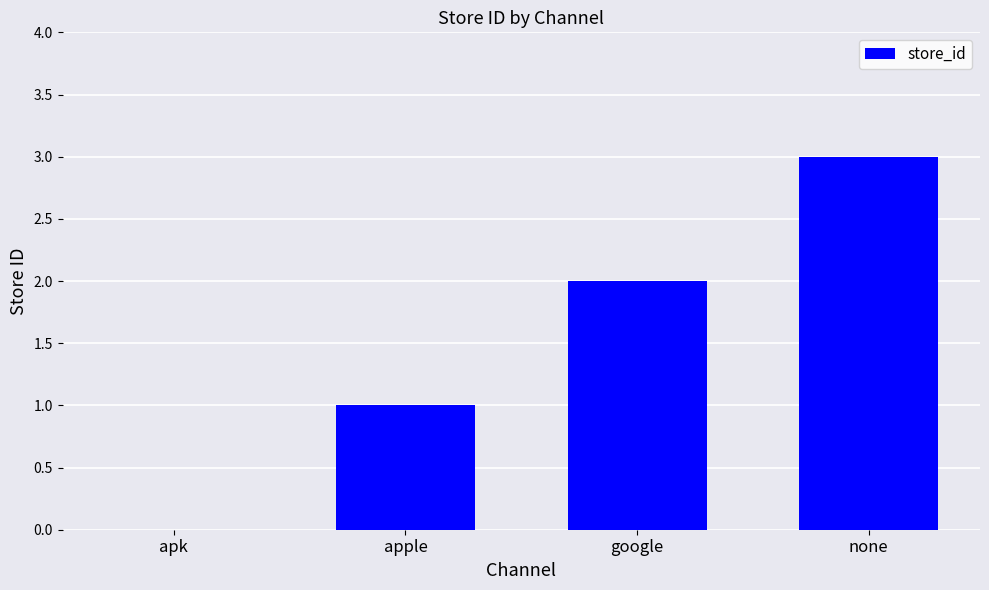

Reading right to left, transcribe all the data shown in this chart.

none=3	google=2	apple=1	apk=0